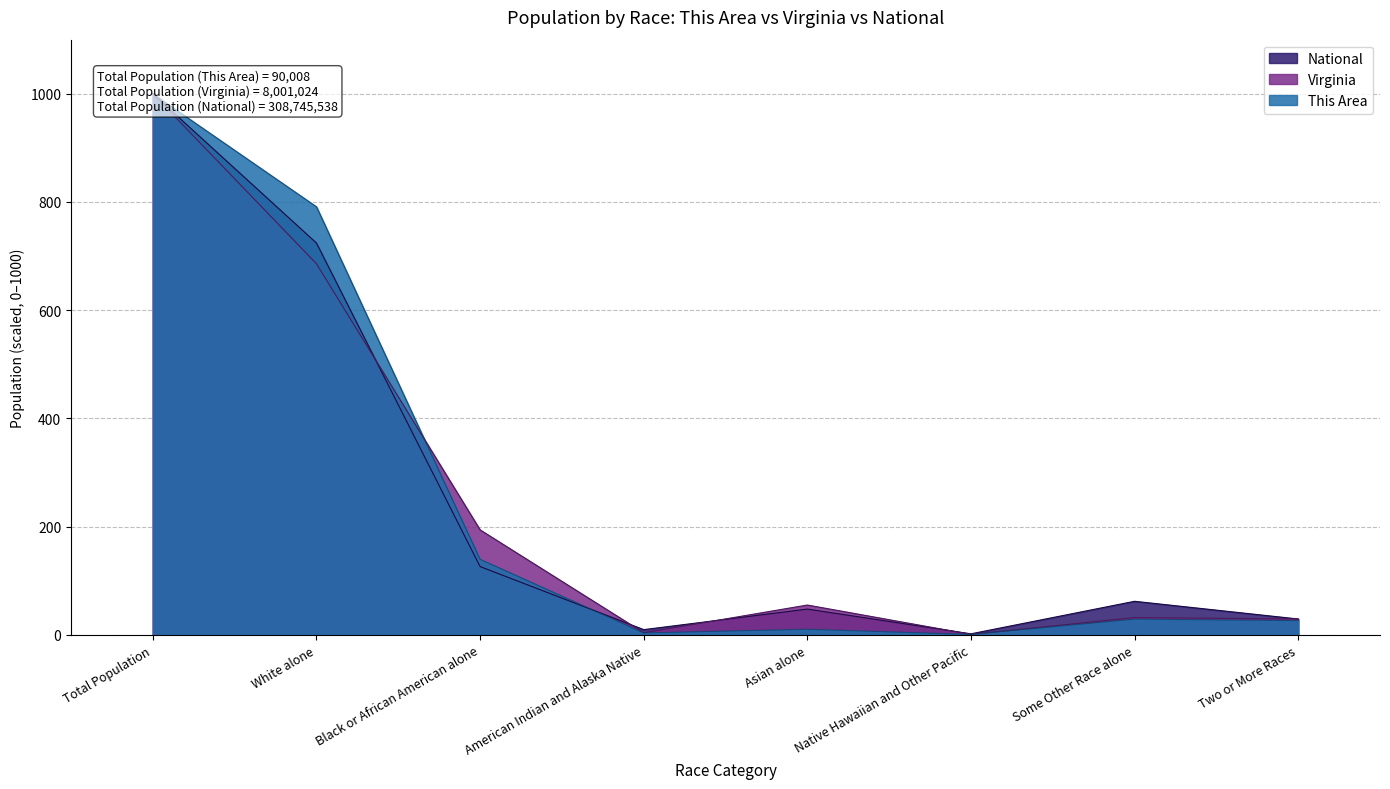

How many times do Virginia and This Area cross each other?

1